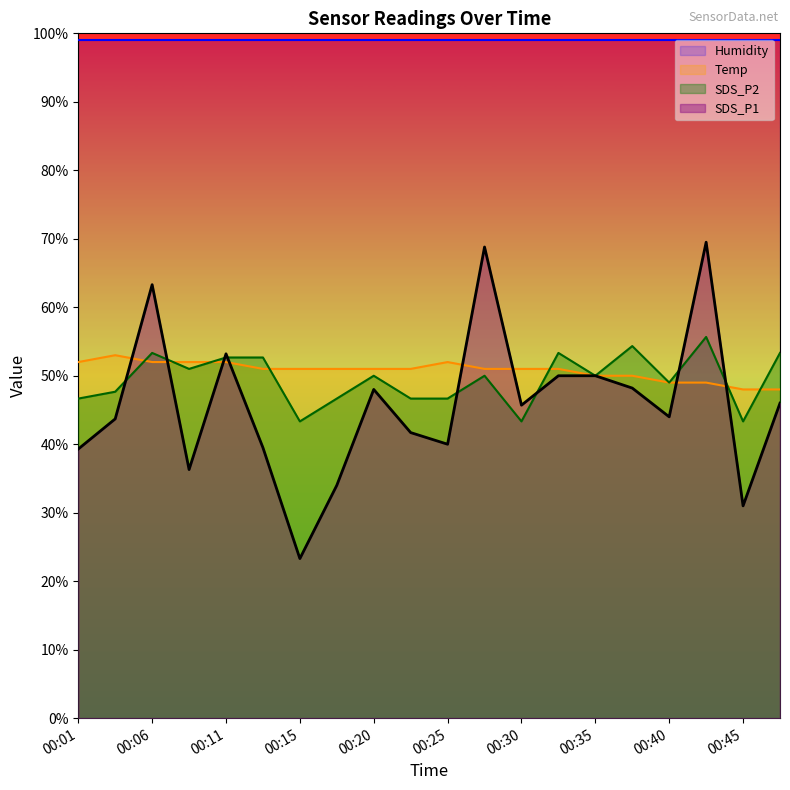

How many interior local valleys does the SDS_P1 series have?

6